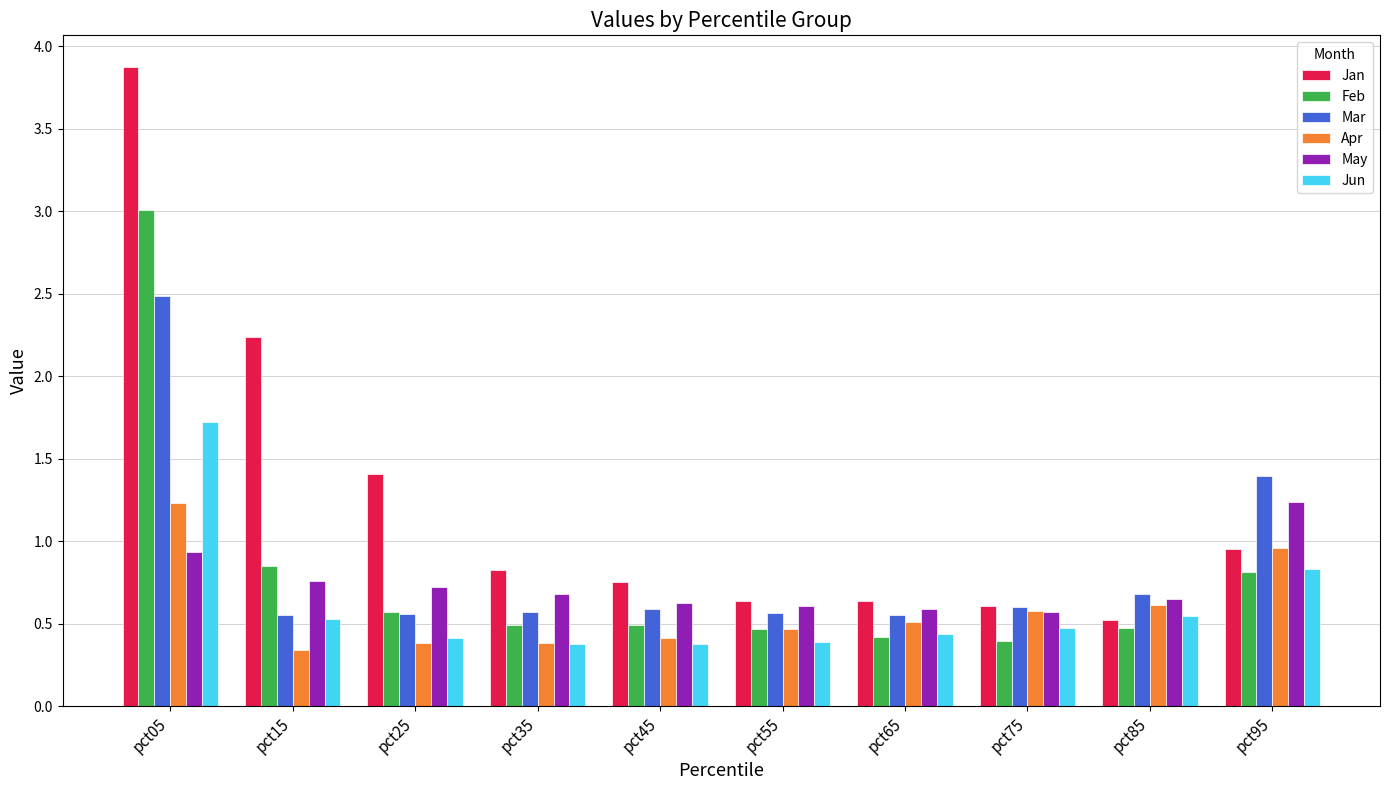

At how many categories does at least one series exceed 0?

10